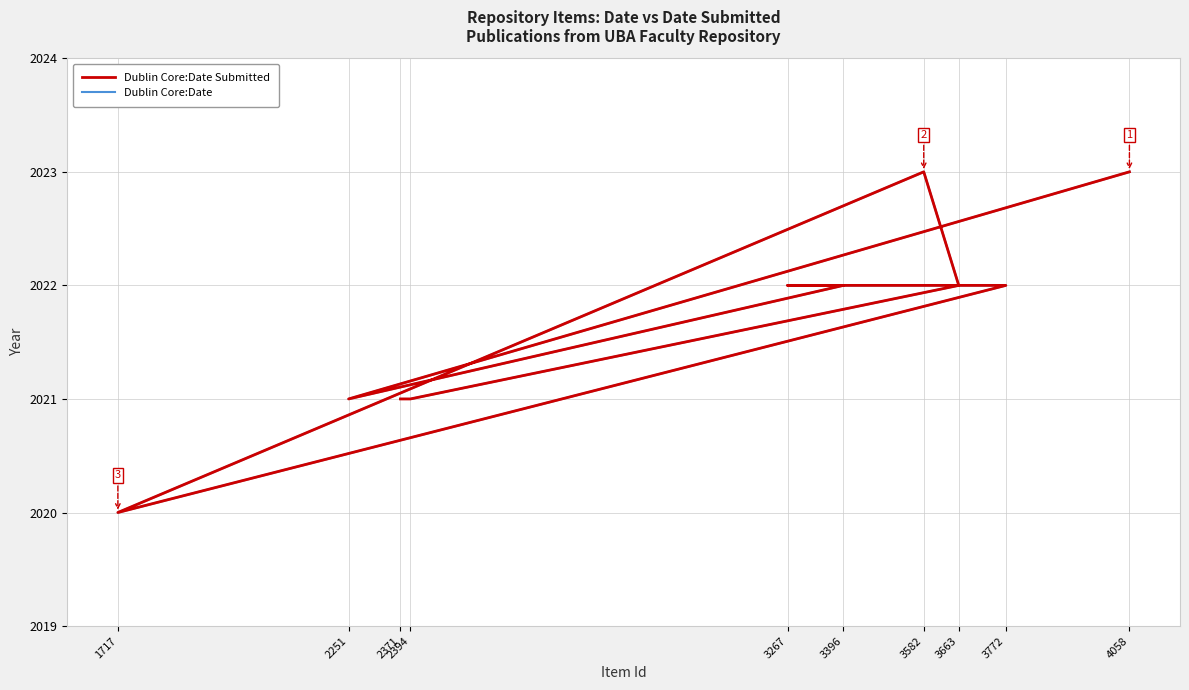

What is the total value across all series at 4058?

4046